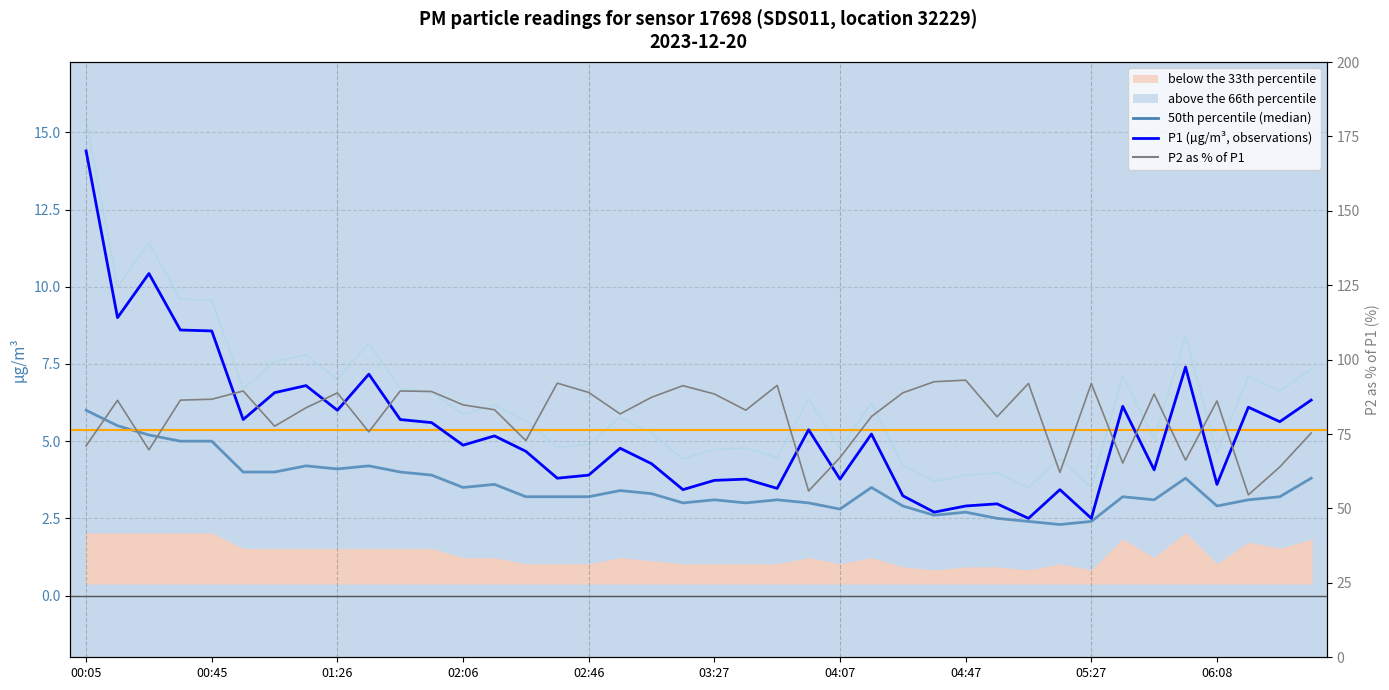

True or false: P2 has a value of 3.1 at 00:25.

False